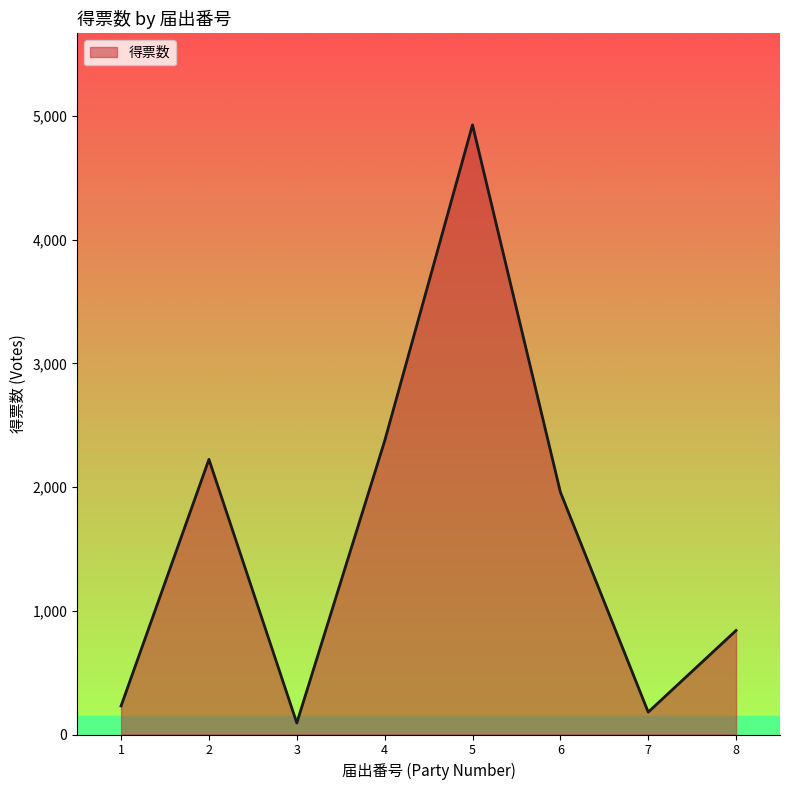

List the labels in order of value, smallest first.

3, 7, 1, 8, 6, 2, 4, 5